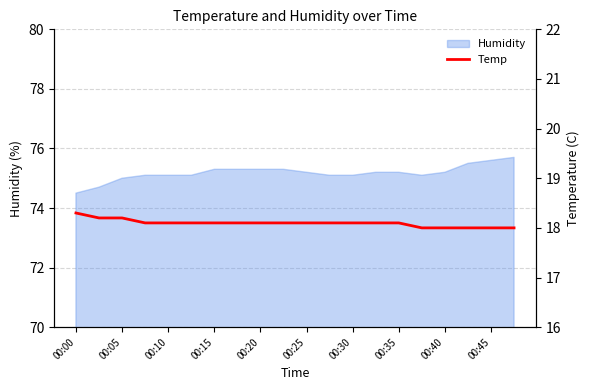

The value of Humidity at 00:35 is 112.0. True or false?

False